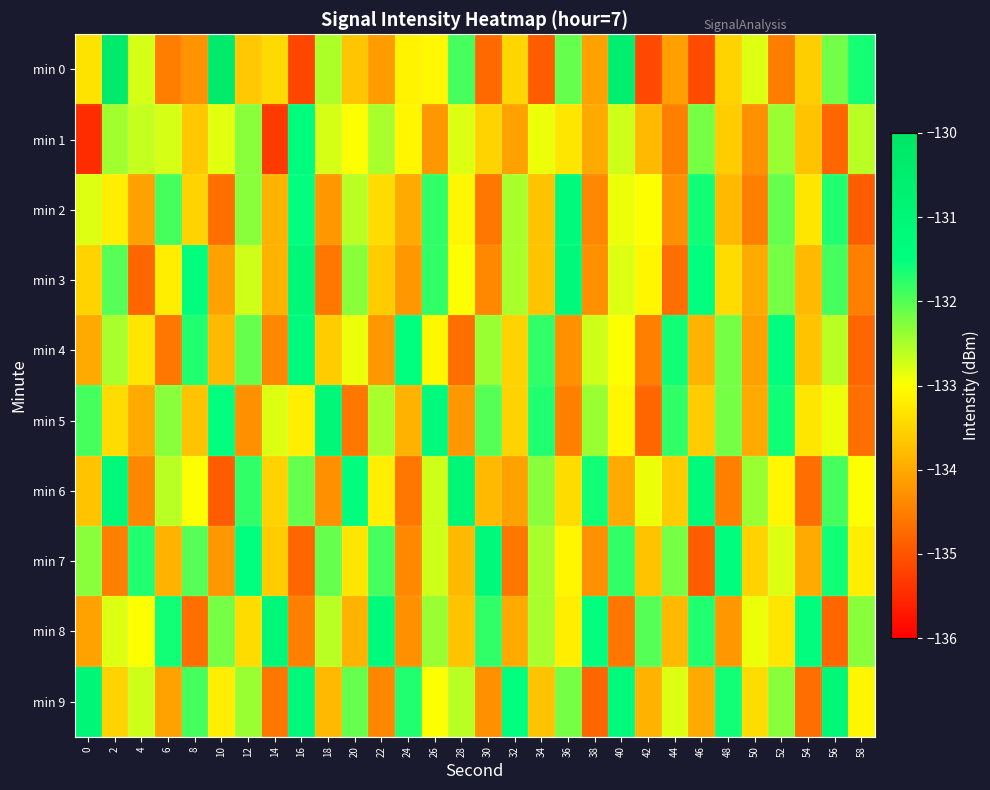

Reading left to right, what are all the values shown in this chart?

min 0: 0=-133.3	2=-130.4	4=-132.8	6=-134.5	8=-134.3	10=-130.3	12=-133.6	14=-133.4	16=-135.2	18=-132.5	20=-133.7	22=-134.2	24=-133.1	26=-133.1	28=-131.9	30=-134.8	32=-133.5	34=-134.9	36=-132.1	38=-134.1	40=-130.6	42=-135.2	44=-134.1	46=-135.1	48=-133.5	50=-132.8	52=-134.5	54=-133.6	56=-132.2	58=-131.6
min 1: 0=-135.5	2=-132.5	4=-132.7	6=-132.8	8=-133.6	10=-132.8	12=-132.3	14=-135.3	16=-131.3	18=-132.8	20=-133.0	22=-132.5	24=-133.1	26=-134.2	28=-132.8	30=-133.5	32=-134.1	34=-132.9	36=-133.3	38=-134.0	40=-132.7	42=-133.8	44=-134.5	46=-132.2	48=-133.6	50=-134.3	52=-132.4	54=-133.7	56=-134.8	58=-132.6
min 2: 0=-132.8	2=-133.2	4=-134.1	6=-131.9	8=-133.5	10=-134.7	12=-132.3	14=-133.9	16=-131.5	18=-134.2	20=-132.6	22=-133.4	24=-134.0	26=-131.8	28=-133.1	30=-134.6	32=-132.5	34=-133.7	36=-131.3	38=-134.4	40=-132.9	42=-133.0	44=-134.3	46=-131.6	48=-133.8	50=-134.5	52=-132.1	54=-133.3	56=-131.7	58=-134.9
min 3: 0=-133.5	2=-132.0	4=-134.8	6=-133.2	8=-131.4	10=-134.1	12=-132.7	14=-133.9	16=-131.1	18=-134.6	20=-132.3	22=-133.6	24=-134.2	26=-131.8	28=-133.0	30=-134.4	32=-132.5	34=-133.7	36=-131.2	38=-134.3	40=-132.8	42=-133.1	44=-134.7	46=-131.5	48=-133.4	50=-134.0	52=-132.2	54=-133.8	56=-131.9	58=-134.5
min 4: 0=-134.0	2=-132.5	4=-133.3	6=-134.6	8=-131.7	10=-133.8	12=-132.1	14=-134.4	16=-131.3	18=-133.6	20=-132.9	22=-134.2	24=-131.5	26=-133.1	28=-134.7	30=-132.4	32=-133.5	34=-131.8	36=-134.3	38=-132.7	40=-133.0	42=-134.5	44=-131.6	46=-133.9	48=-132.2	50=-134.1	52=-131.4	54=-133.7	56=-132.6	58=-134.8
min 5: 0=-131.9	2=-133.4	4=-134.0	6=-132.3	8=-133.7	10=-131.5	12=-134.3	14=-132.8	16=-133.2	18=-131.1	20=-134.6	22=-132.5	24=-133.9	26=-131.3	28=-134.2	30=-132.0	32=-133.5	34=-131.7	36=-134.5	38=-132.4	40=-133.1	42=-134.8	44=-131.8	46=-133.6	48=-132.2	50=-134.0	52=-131.6	54=-133.3	56=-132.9	58=-134.7
min 6: 0=-133.7	2=-131.2	4=-134.4	6=-132.6	8=-133.0	10=-134.9	12=-131.8	14=-133.5	16=-132.1	18=-134.3	20=-131.4	22=-133.2	24=-134.6	26=-132.7	28=-131.0	30=-133.8	32=-134.1	34=-132.3	36=-133.4	38=-131.6	40=-134.0	42=-132.9	44=-133.6	46=-131.3	48=-134.5	50=-132.4	52=-133.1	54=-134.7	56=-131.9	58=-133.0
min 7: 0=-132.3	2=-134.5	4=-131.7	6=-133.9	8=-132.0	10=-134.2	12=-131.5	14=-133.6	16=-134.8	18=-132.1	20=-133.3	22=-131.9	24=-134.4	26=-132.7	28=-133.8	30=-131.2	32=-134.6	34=-132.5	36=-133.1	38=-134.3	40=-131.8	42=-133.7	44=-132.2	46=-134.9	48=-131.4	50=-133.5	52=-132.8	54=-134.0	56=-131.6	58=-133.2
min 8: 0=-134.1	2=-132.8	4=-133.0	6=-131.6	8=-134.7	10=-132.2	12=-133.4	14=-131.1	16=-134.5	18=-132.6	20=-133.9	22=-131.3	24=-134.3	26=-132.4	28=-133.7	30=-131.8	32=-134.0	34=-132.5	36=-133.2	38=-131.5	40=-134.6	42=-132.0	44=-133.8	46=-131.7	48=-134.2	50=-132.9	52=-133.3	54=-131.4	56=-134.8	58=-132.3
min 9: 0=-131.0	2=-133.5	4=-132.7	6=-134.1	8=-131.9	10=-133.2	12=-132.4	14=-134.6	16=-131.2	18=-133.8	20=-132.1	22=-134.4	24=-131.7	26=-133.0	28=-132.6	30=-134.3	32=-131.5	34=-133.7	36=-132.2	38=-134.8	40=-131.3	42=-133.9	44=-132.8	46=-134.0	48=-131.6	50=-133.4	52=-132.3	54=-134.7	56=-131.1	58=-133.1